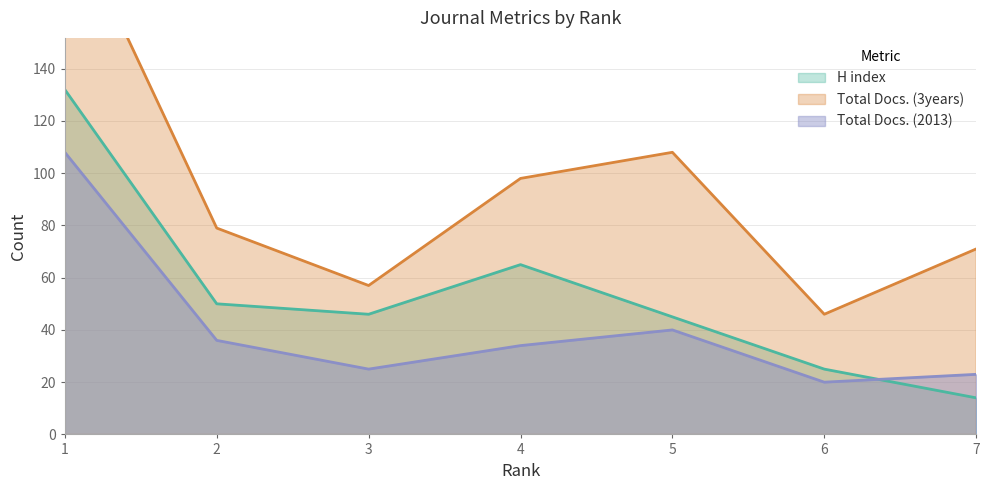

Reading left to right, extract all data points from this chart.

H index: 132	50	46	65	45	25	14
Total Docs. (2013): 108	36	25	34	40	20	23
Total Docs. (3years): 203	79	57	98	108	46	71